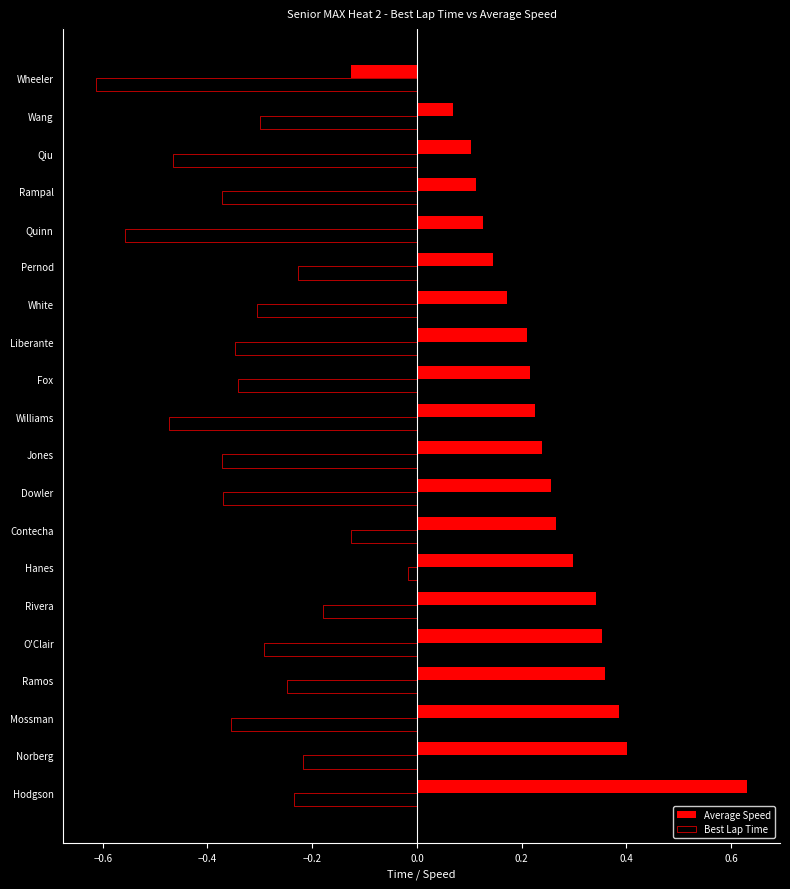

Which category has the lowest value across all series?

Wheeler